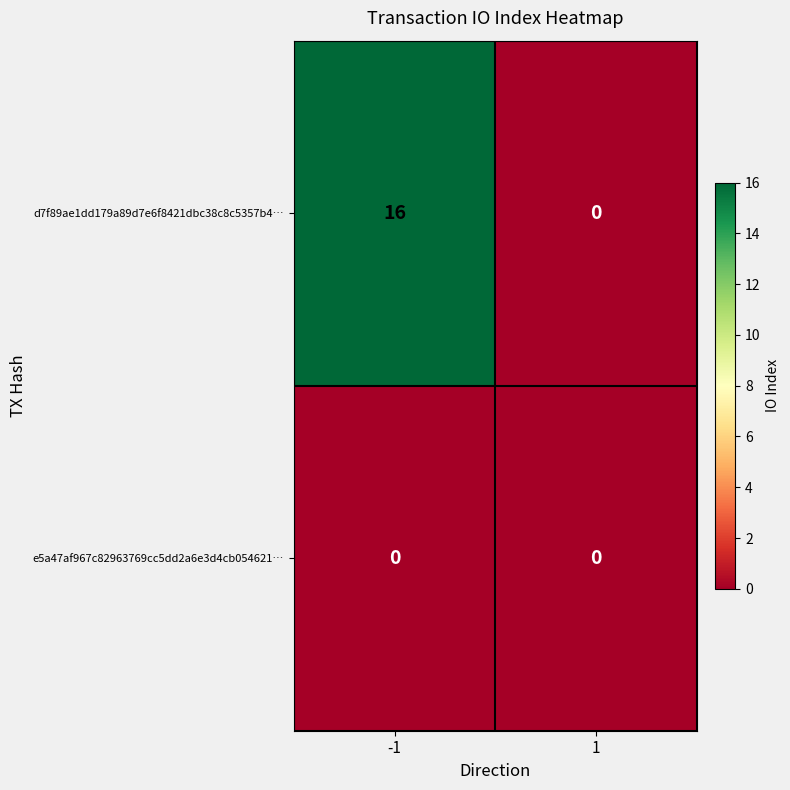

Rank the series by their average value, from highest to lowest.

d7f89ae1dd179a89d7e6f8421dbc38c8c5357b4…, e5a47af967c82963769cc5dd2a6e3d4cb054621…